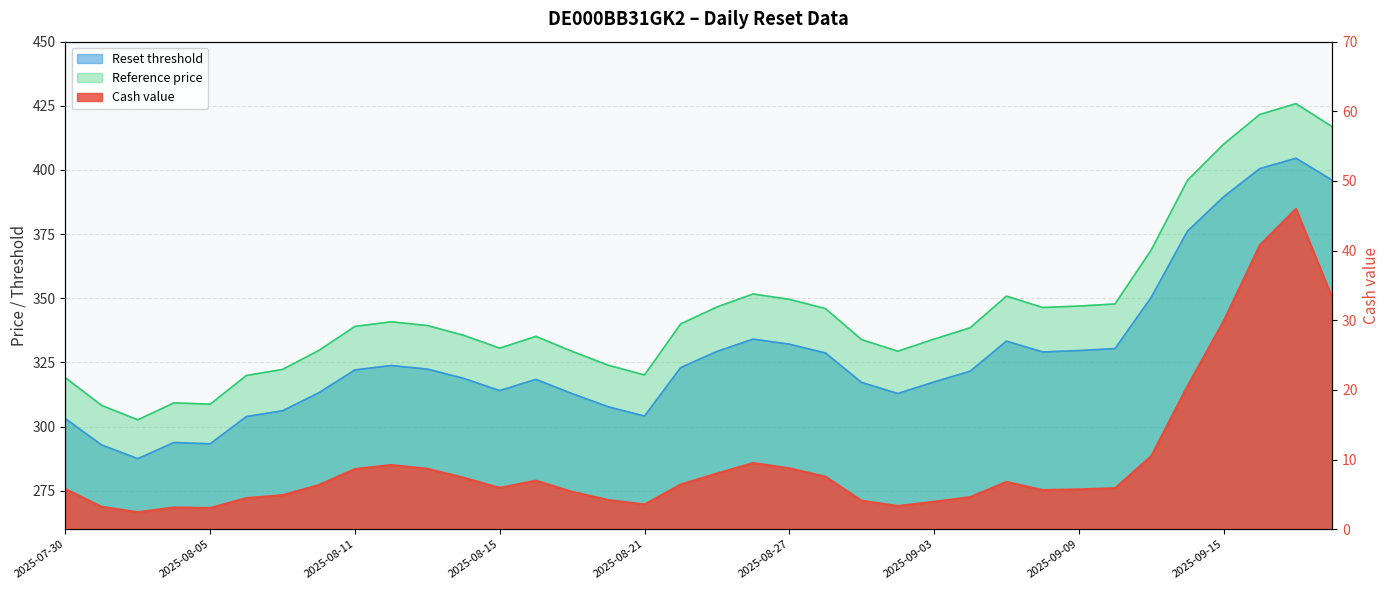

At which category does Reset threshold reach its first local valley?

2025-08-01